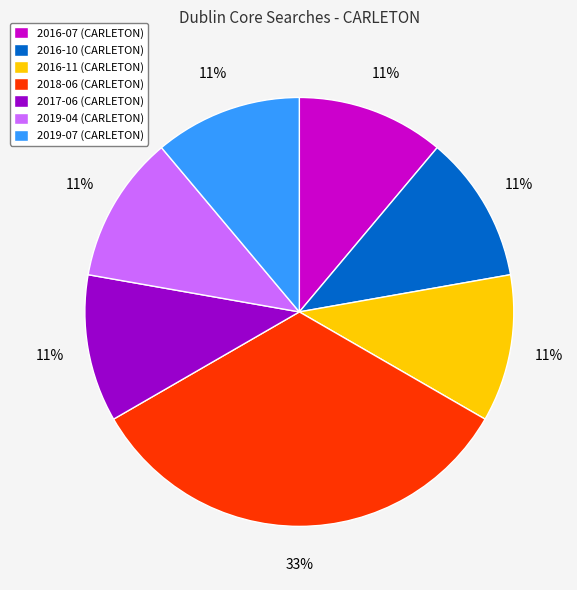

Which slice is the largest?

2018-06